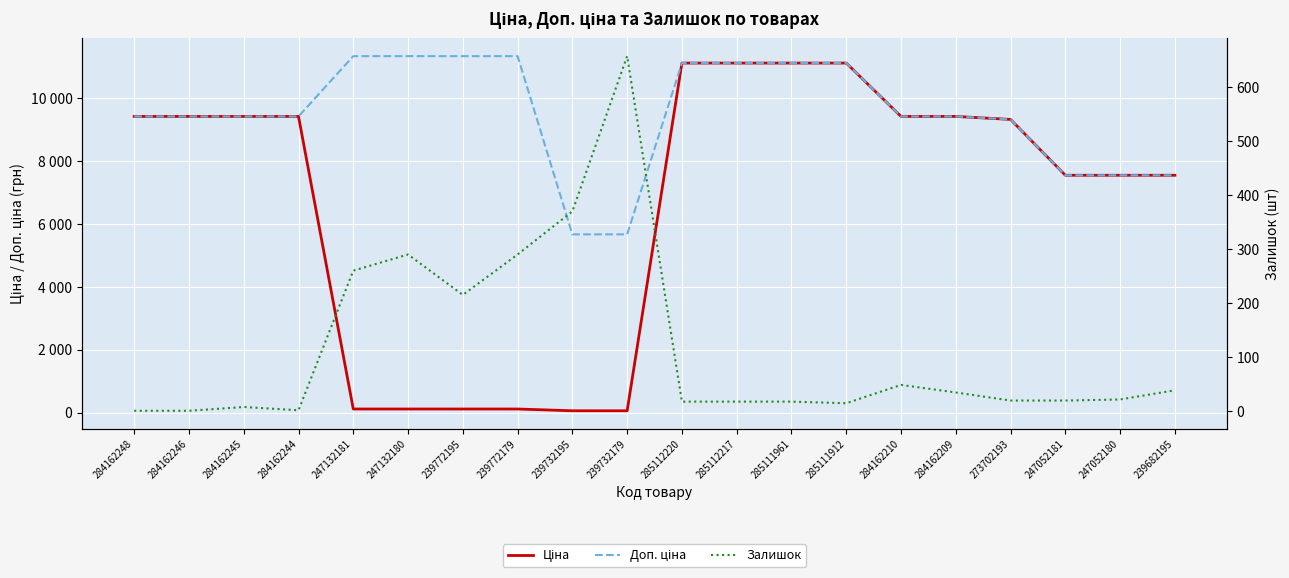

What are all the series names shown in the legend?

Ціна, Доп. ціна, Залишок